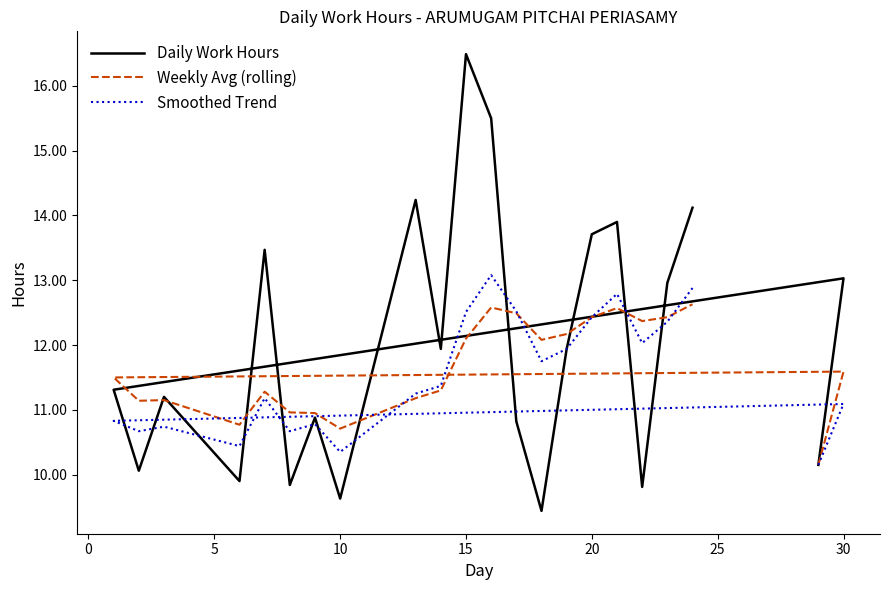

What is the value of the Weekly Avg (rolling) point at the 15th from the left?

12.5